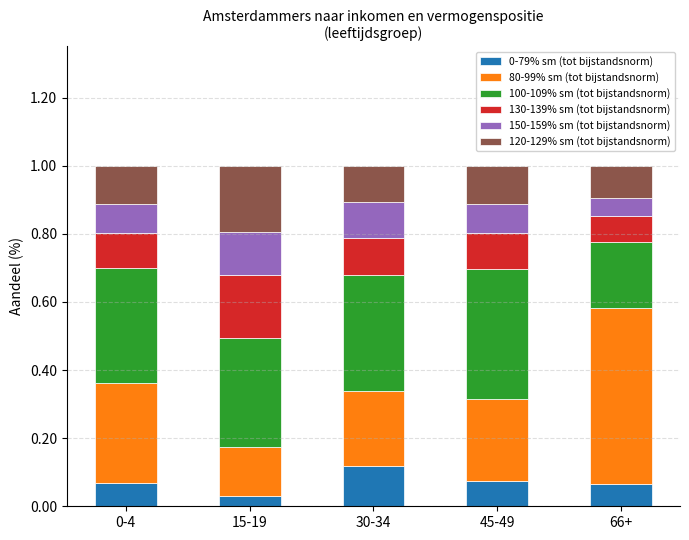

What is the total value across all series at 45-49?

1.0